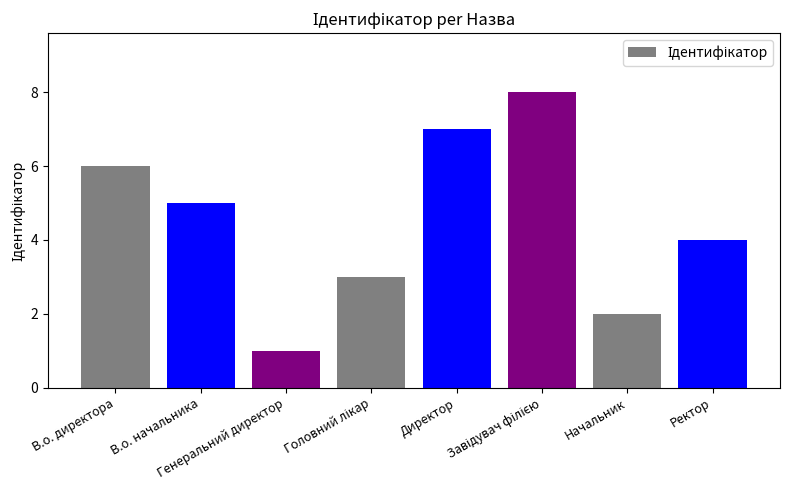

Count the values in the range 3 to 7.

5